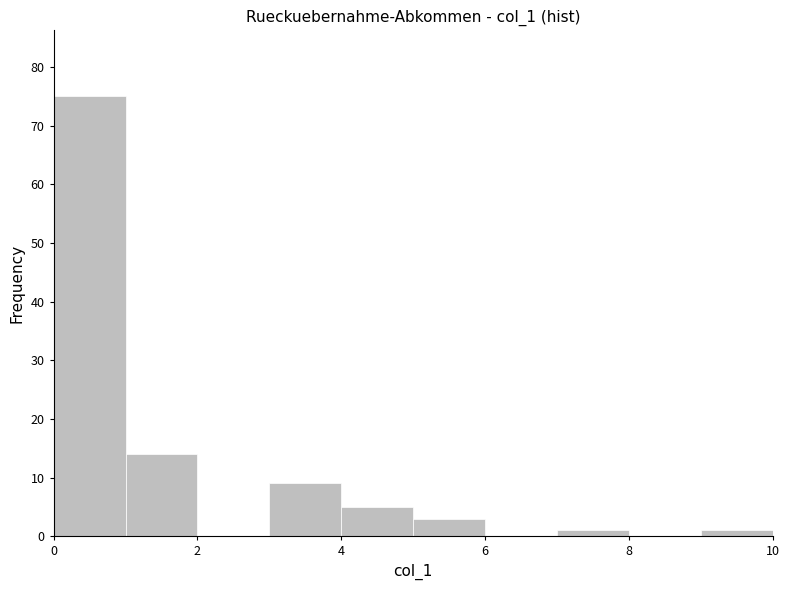

How tall is the bar that spans 0 to 1 on the x-axis? The values are not printed on the chart, so give them approximately, as read against the axis.

75